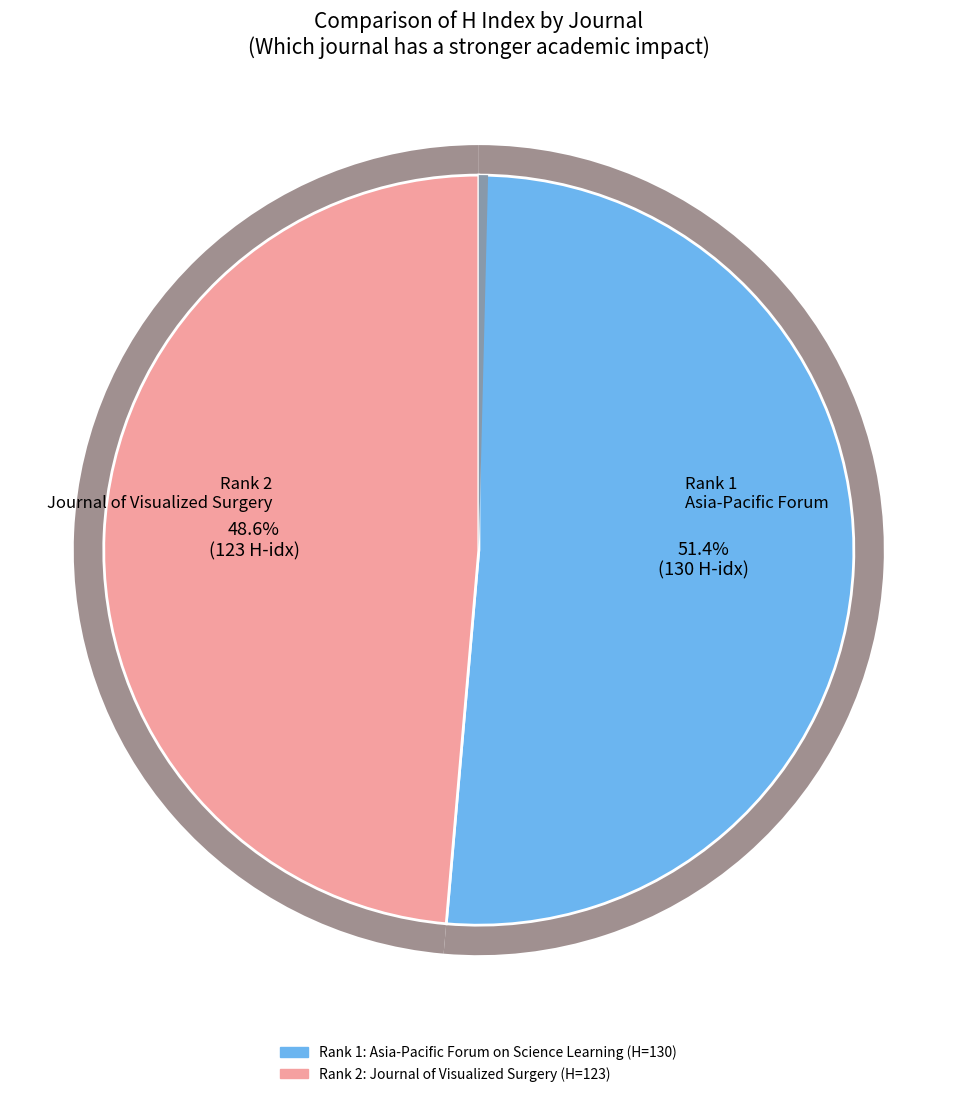

What percentage is NOT represented by Journal of Visualized Surgery (Rank 2)?

51.4%